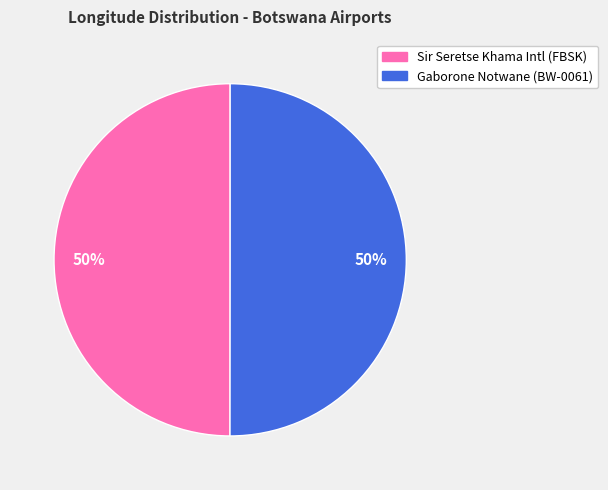

To the nearest percent, what is the average slice percentage?

50%